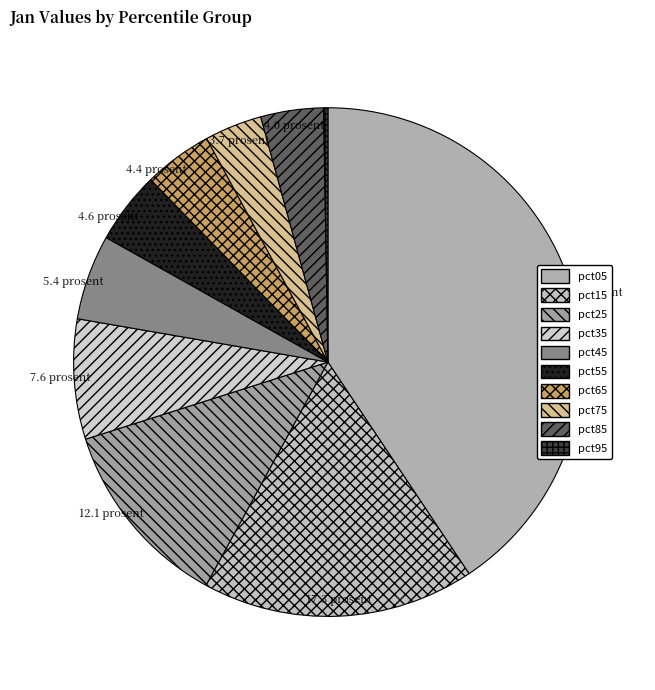

What is the total percentage of pct85 and pct05?

44.6%